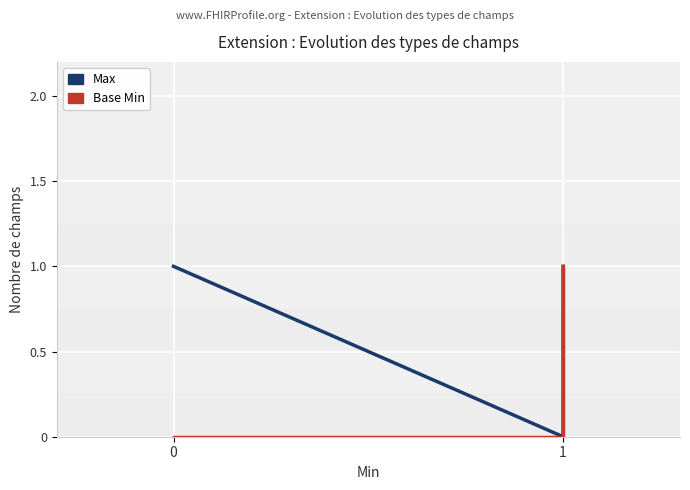

At 0, list the series in order from smallest to largest.

Base Min, Max